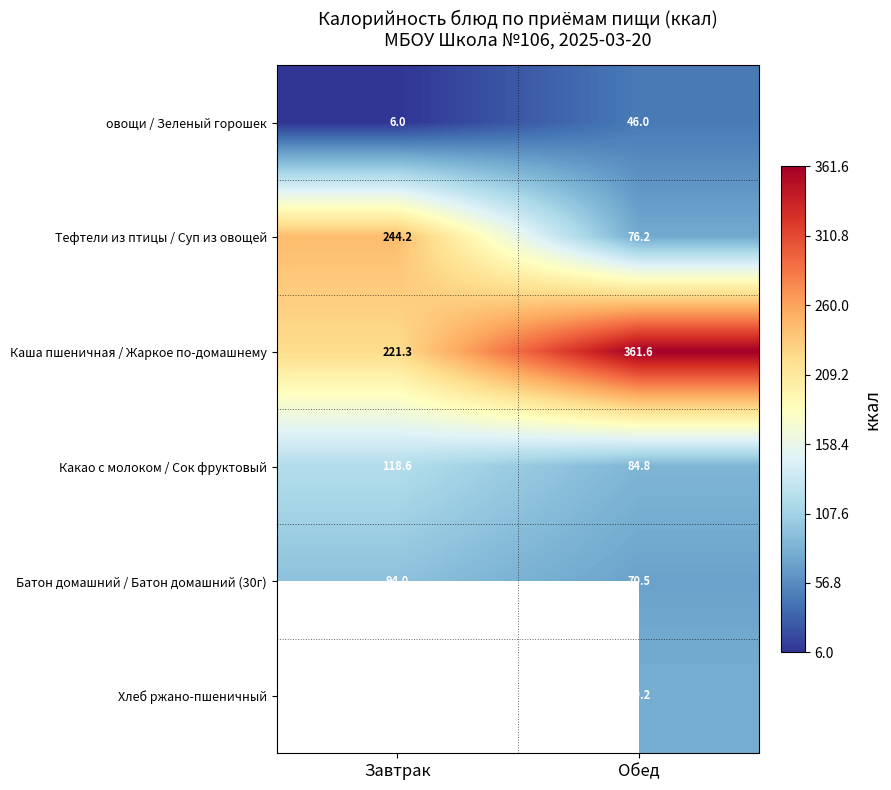

What is the maximum value for овощи / Зеленый горошек?

46.0